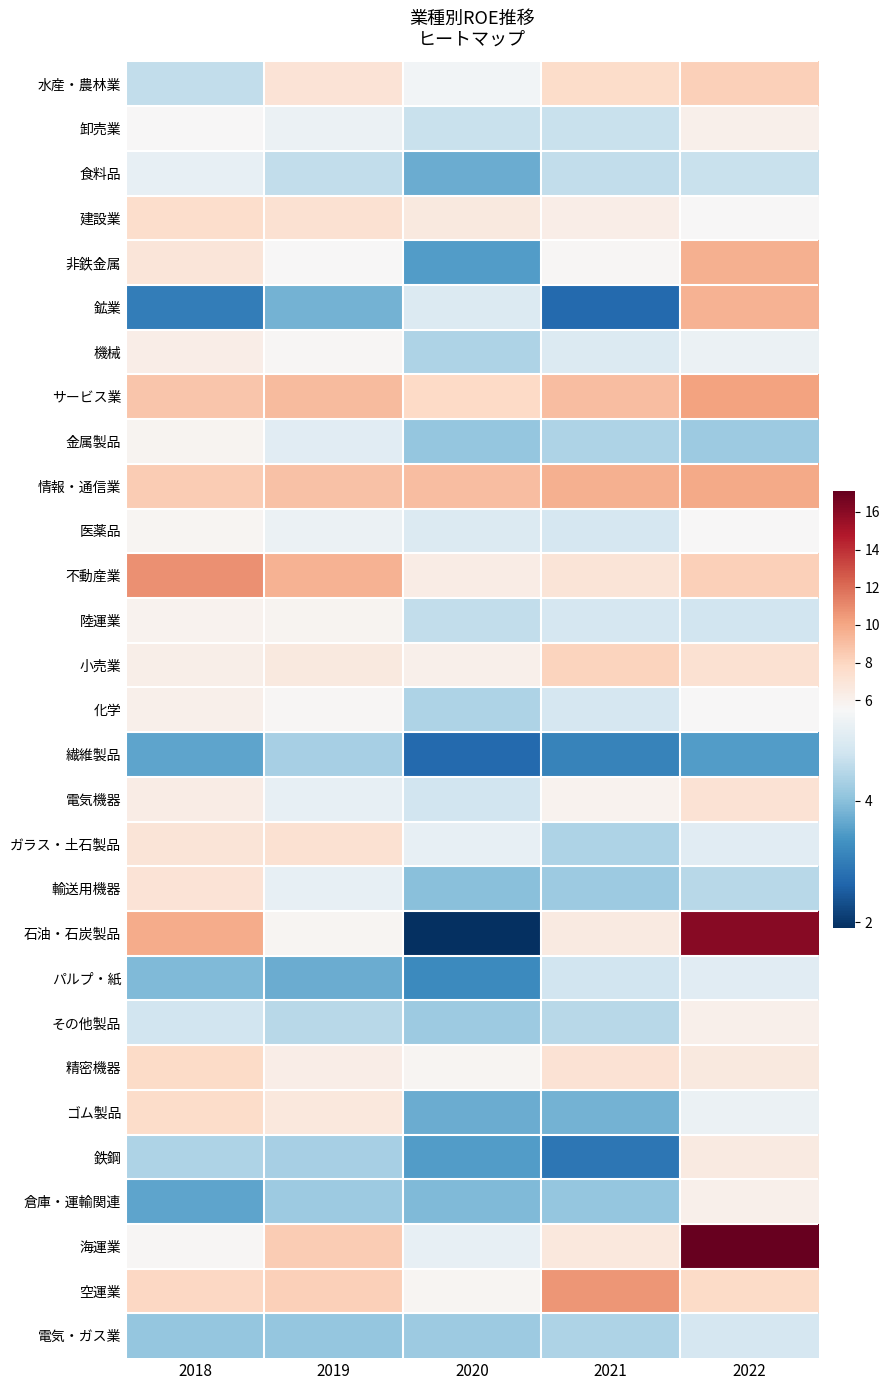

How many categories are shown in the chart?

5